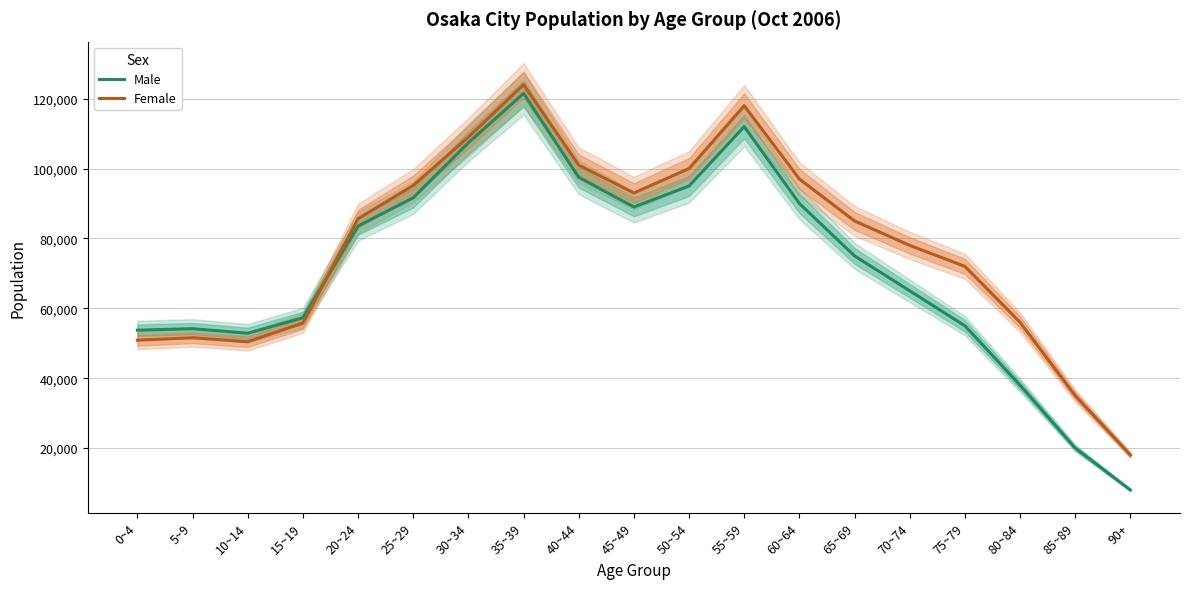

True or false: Female and Male intersect in this chart.

True